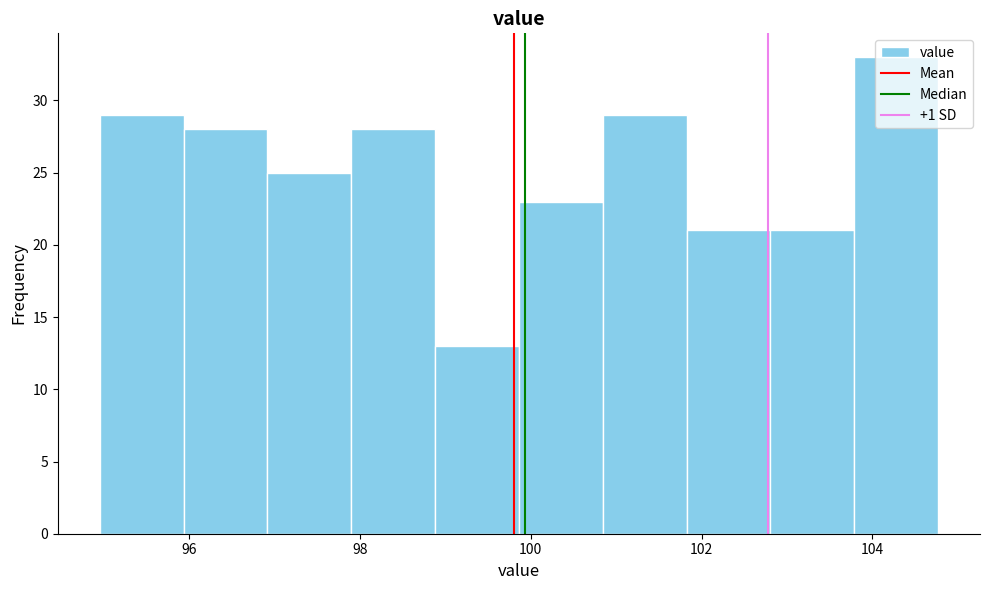

Reading left to right, transcribe this chart: for each bar, give the range it covers on the x-axis and its height. Neither the bar edges nor the heights are printed on the chart, so give them approximately, as read against the axes.

95.0 to 96.0: 29
96.0 to 97.0: 28
97.0 to 97.8: 25
97.8 to 98.8: 28
98.8 to 99.8: 13
99.8 to 100.8: 23
100.8 to 101.8: 29
101.8 to 102.8: 21
102.8 to 103.8: 21
103.8 to 104.8: 33